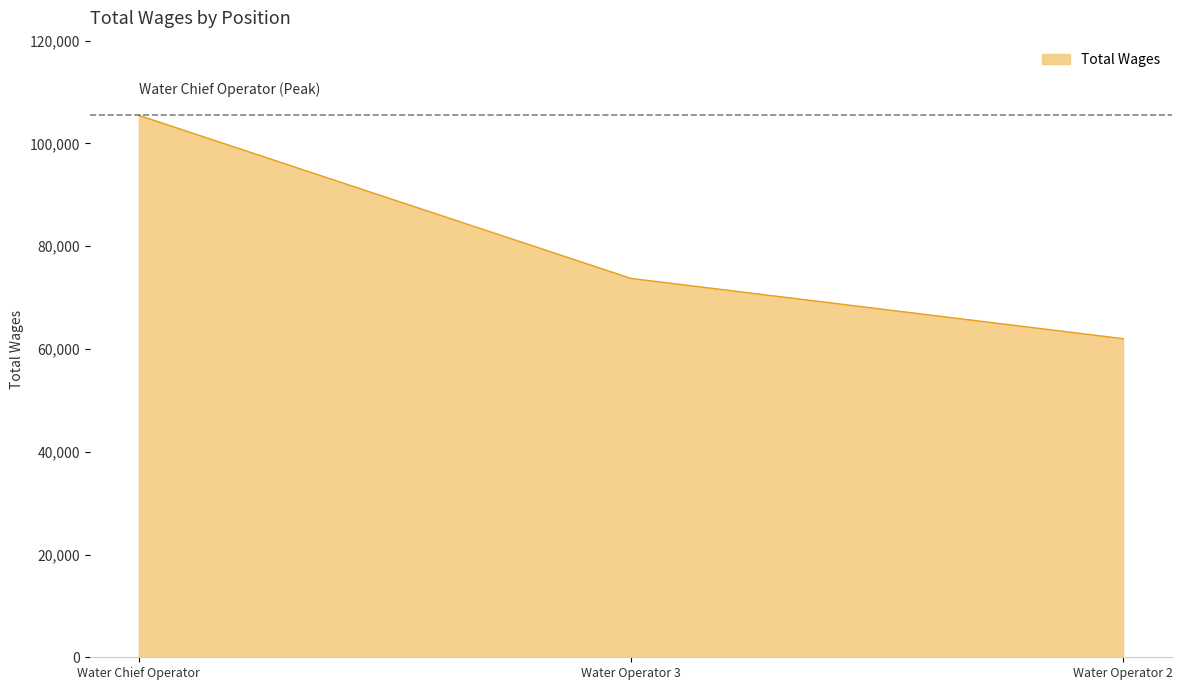

Is it true that the value at Water Operator 2 is 62002?

True